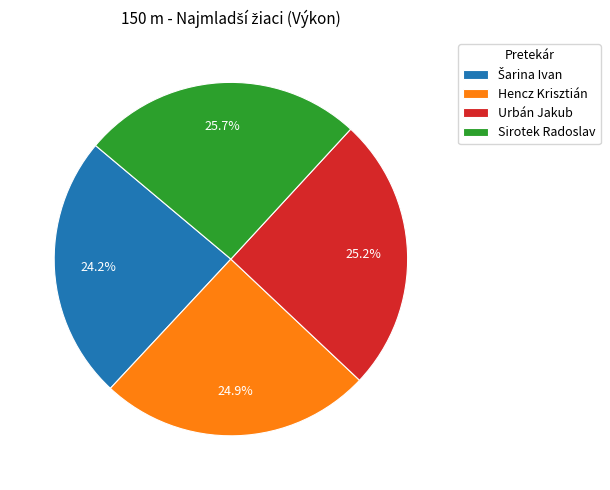

Which slice is the largest?

Sirotek Radoslav